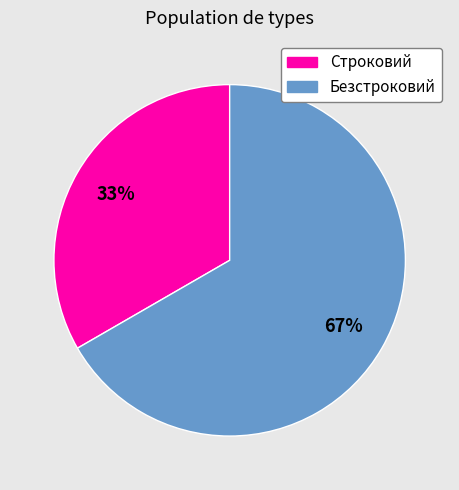

To the nearest percent, what is the combined percentage of Безстроковий and Строковий?

100%